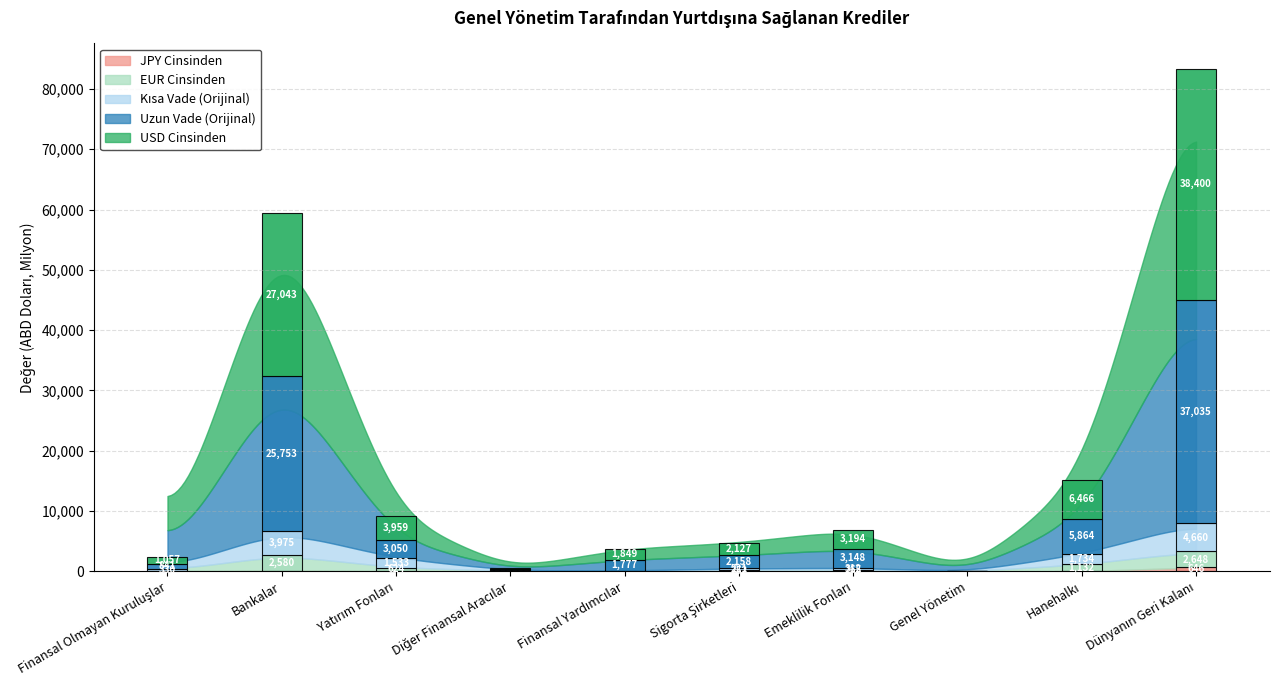

What is the value of the JPY Cinsinden bar at the 10th from the left?

646.2